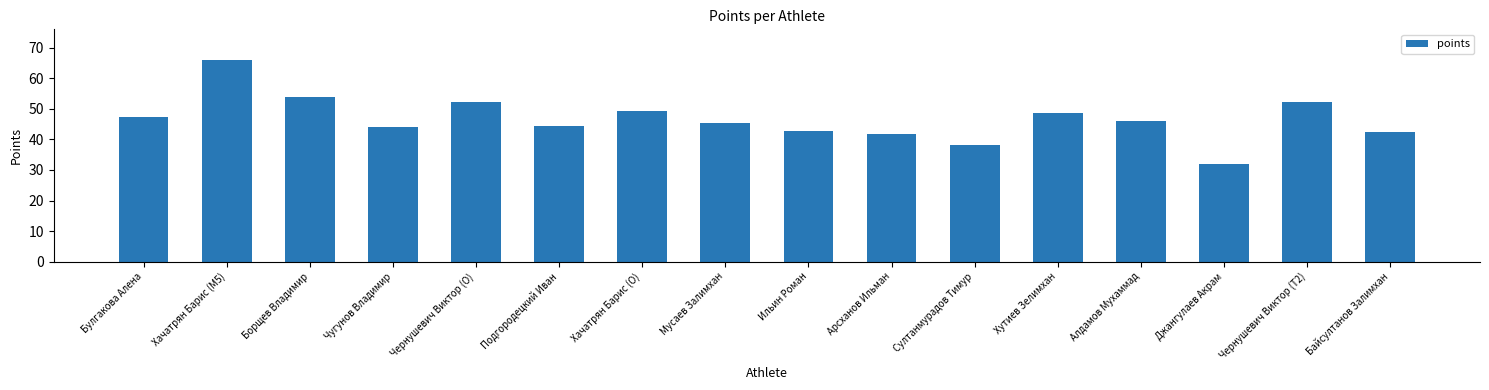

What is the minimum value shown in the chart?

31.9